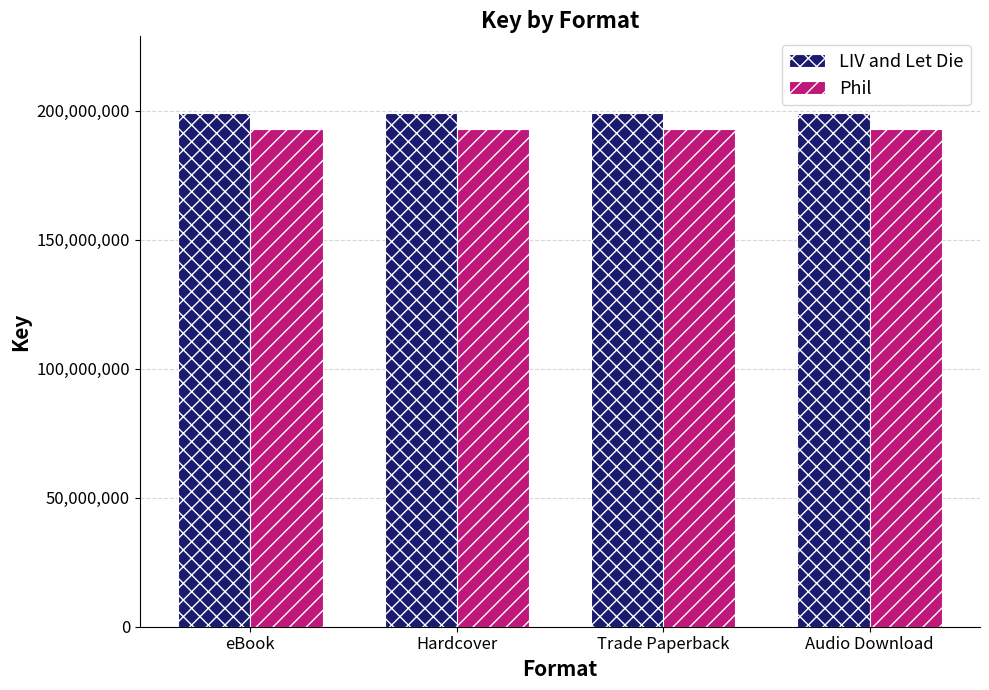

Is it true that Phil equals 192770603 at Hardcover?

True